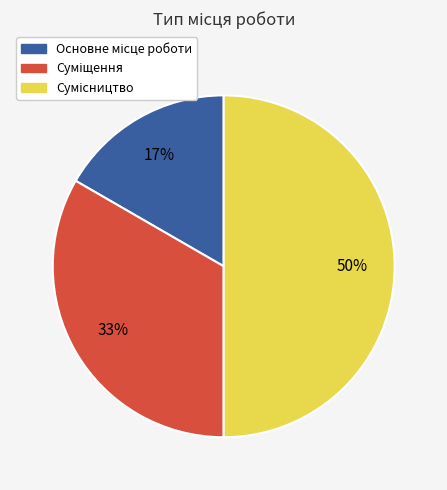

To the nearest percent, what is the difference between the largest and smallest slice percentages?

33%